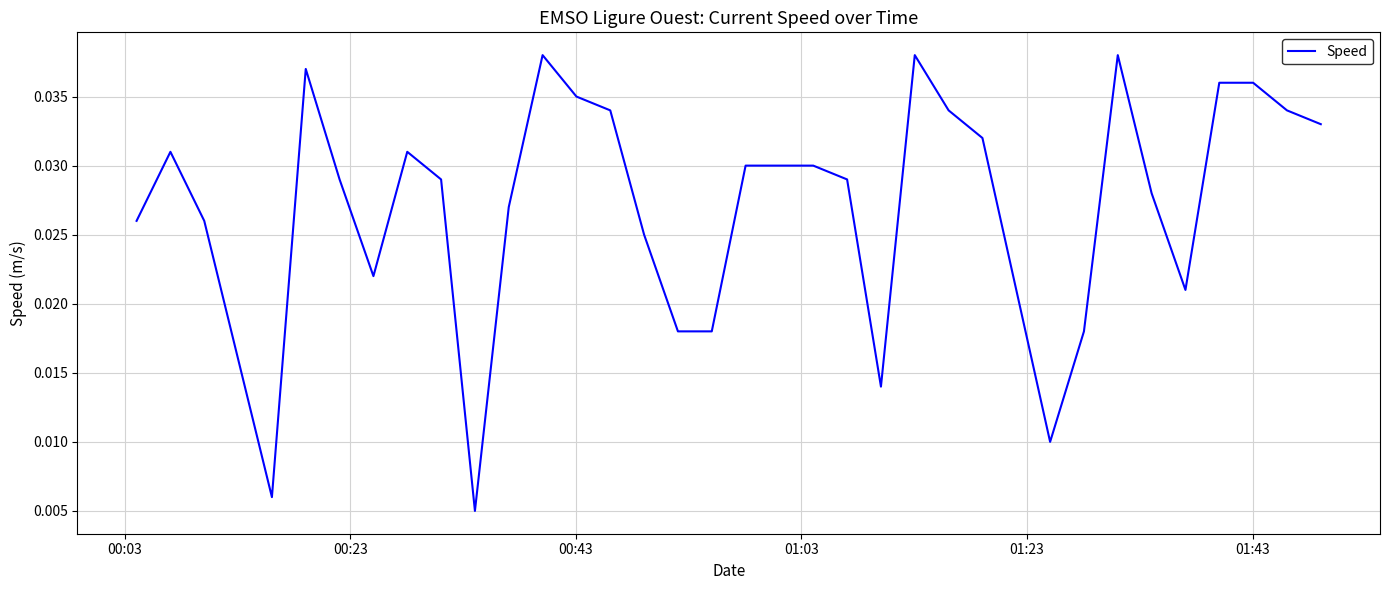

Is this an area chart (filled region under the line)?

No